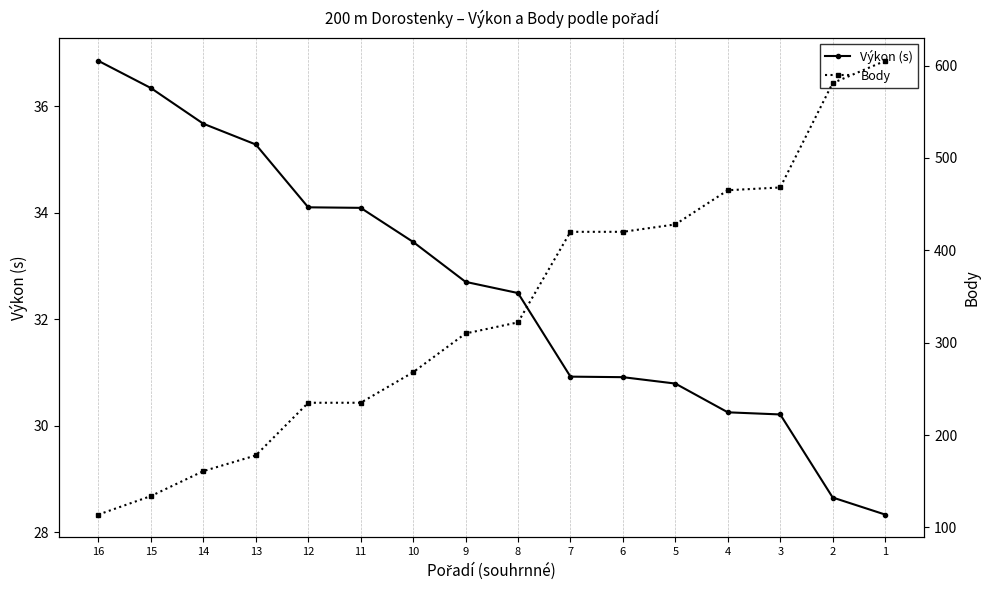

At which category is the sum across all series the highest?

1